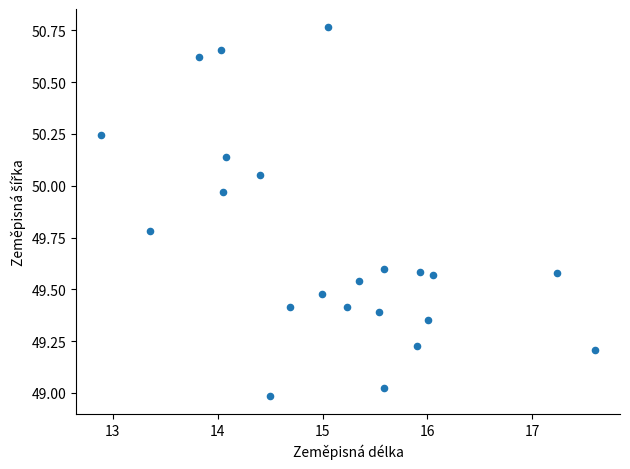

What is the range of X values (max minus min)?

4.7